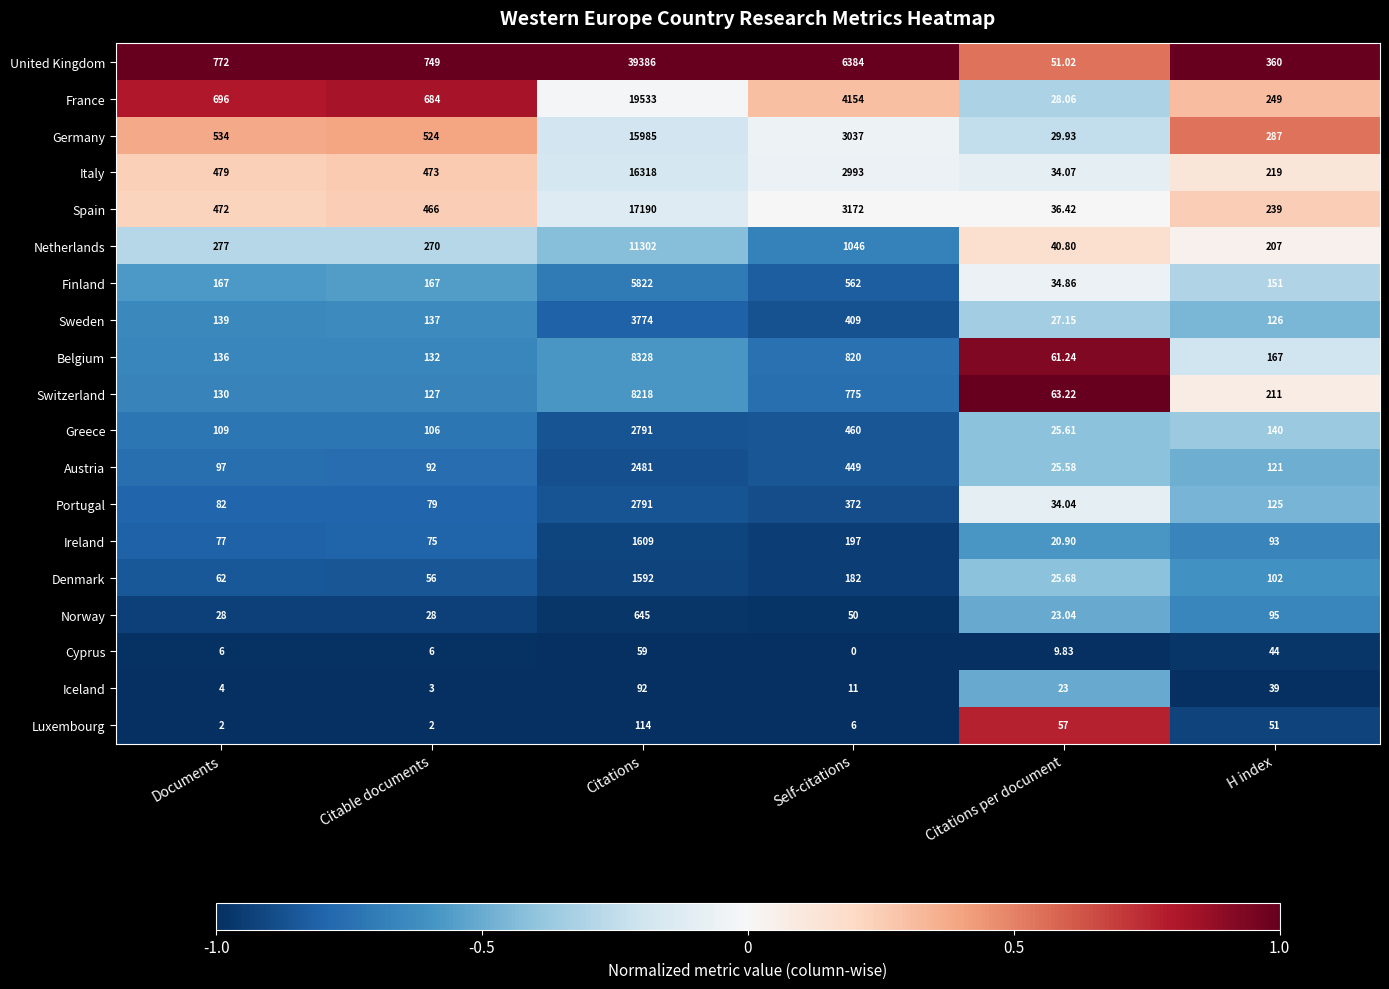

Where is Switzerland nearest to the value 4140?

Self-citations